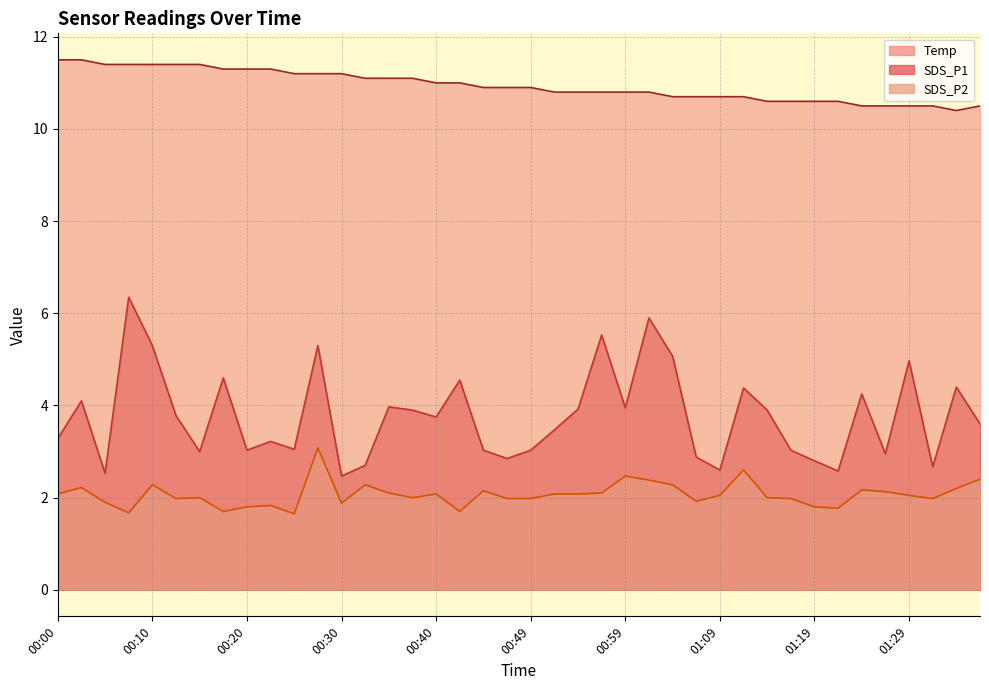

Which category has the highest value in the SDS_P2 series?

00:27